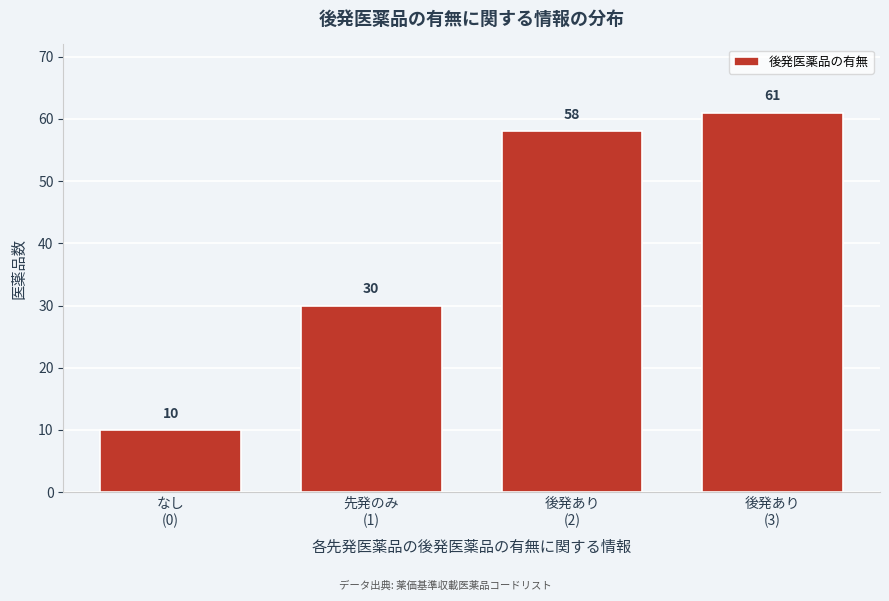

Reading left to right, extract all data points from this chart.

10	30	58	61